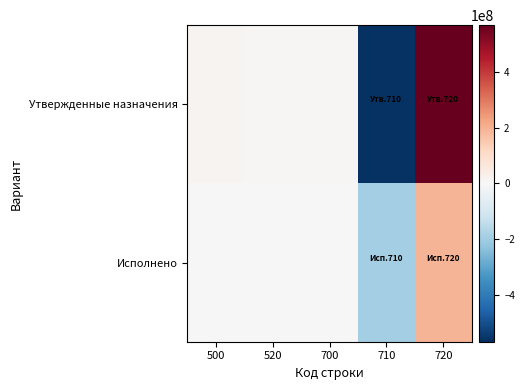

Which category has the lowest value across all series?

710